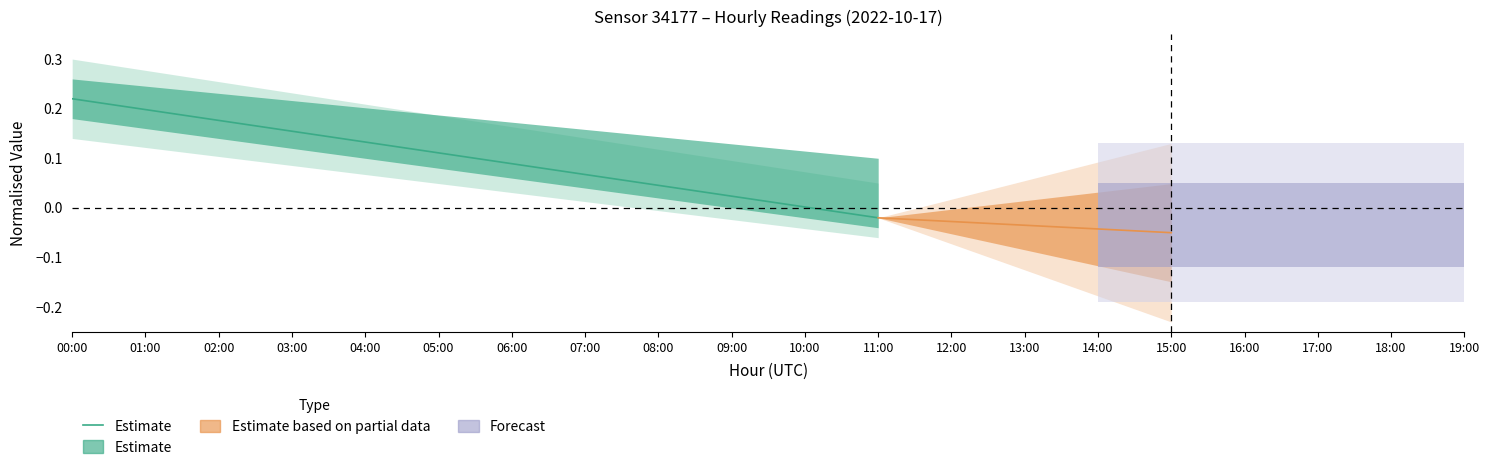

What position from the left is 08:00?

9